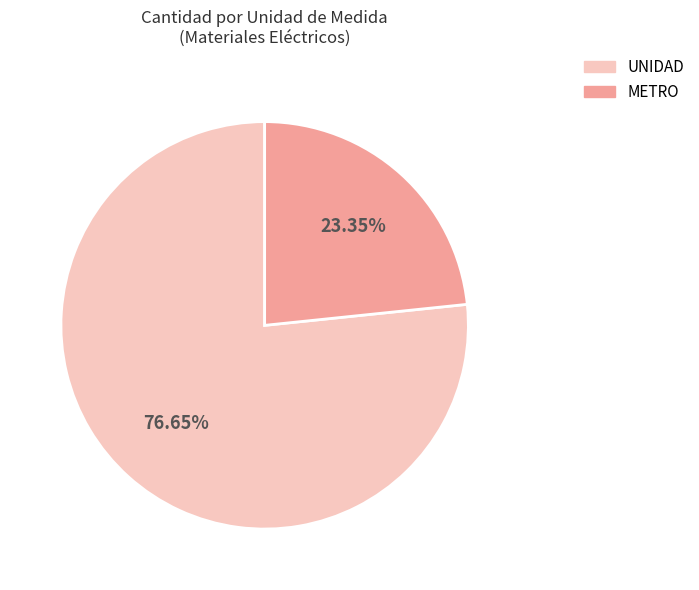

Which has a higher value, UNIDAD or METRO?

UNIDAD